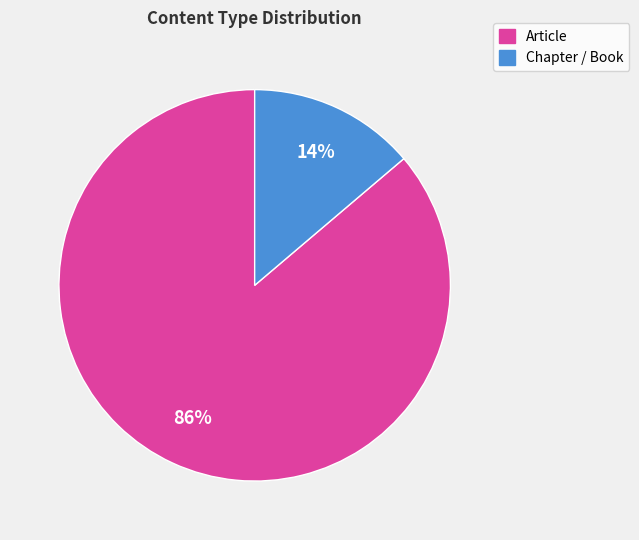

Count the number of slices in the pie.

2